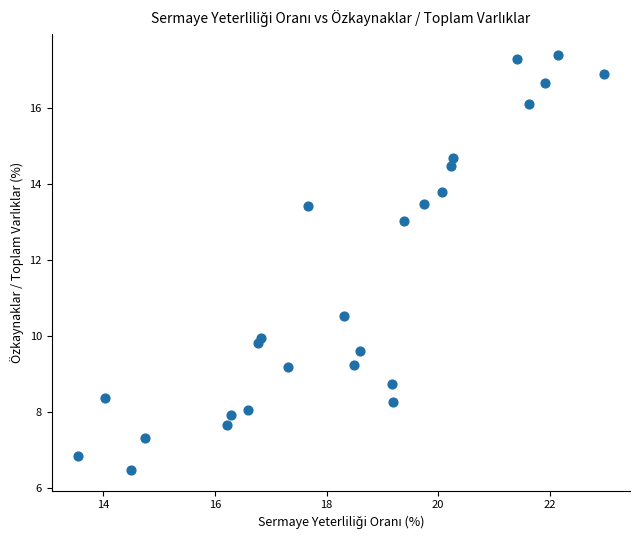

What is the range of X values (max minus min)?

9.4